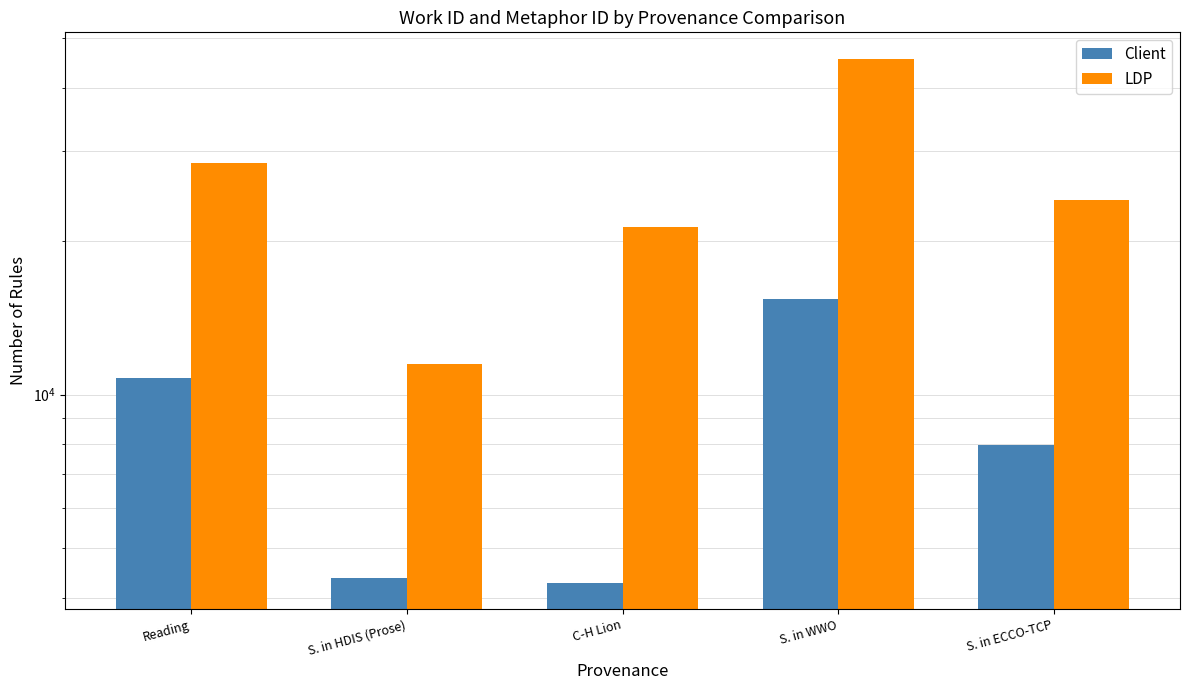

Which category has the highest value in the LDP series?

S. in WWO